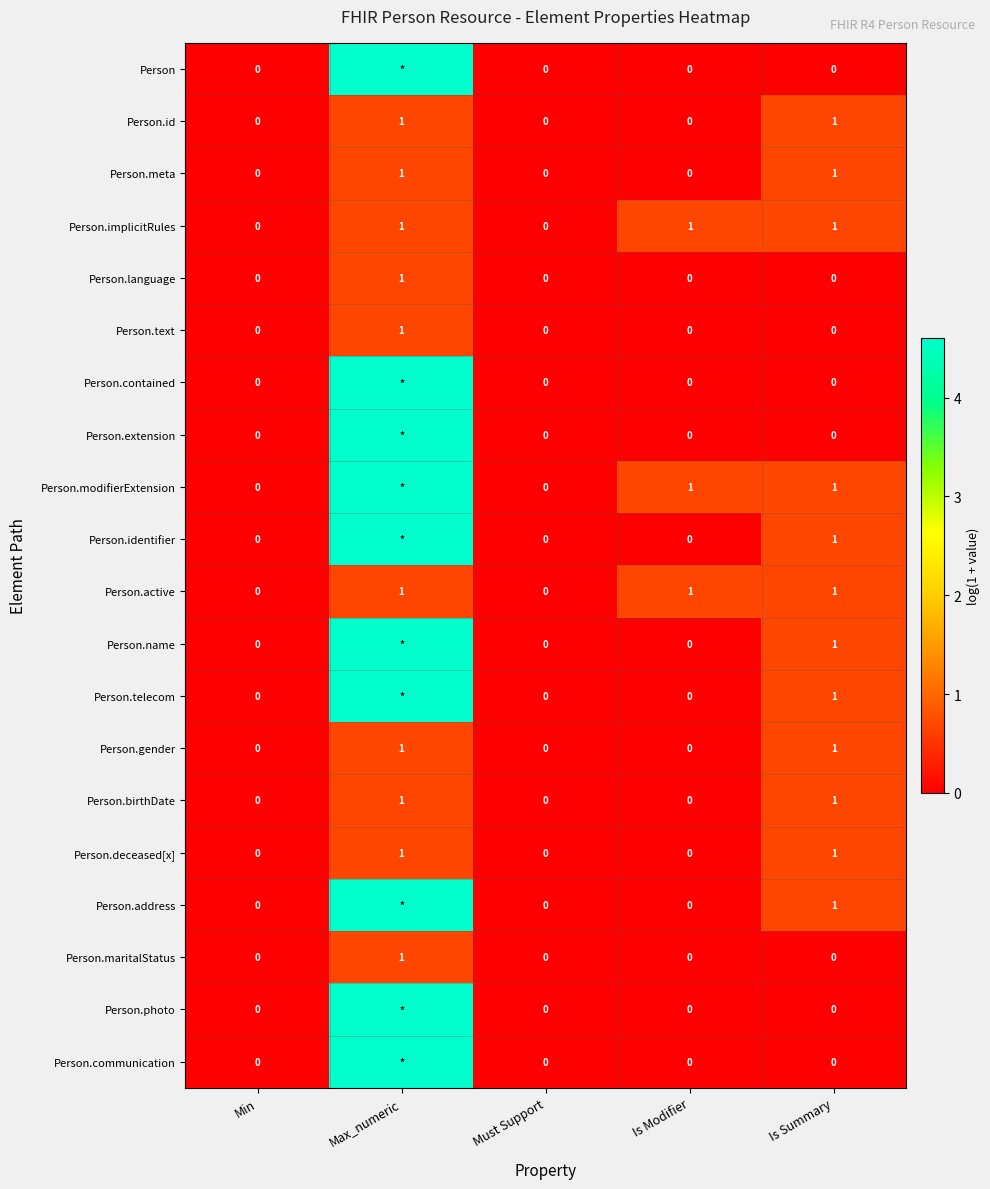

At how many categories does at least one series exceed 1?

1